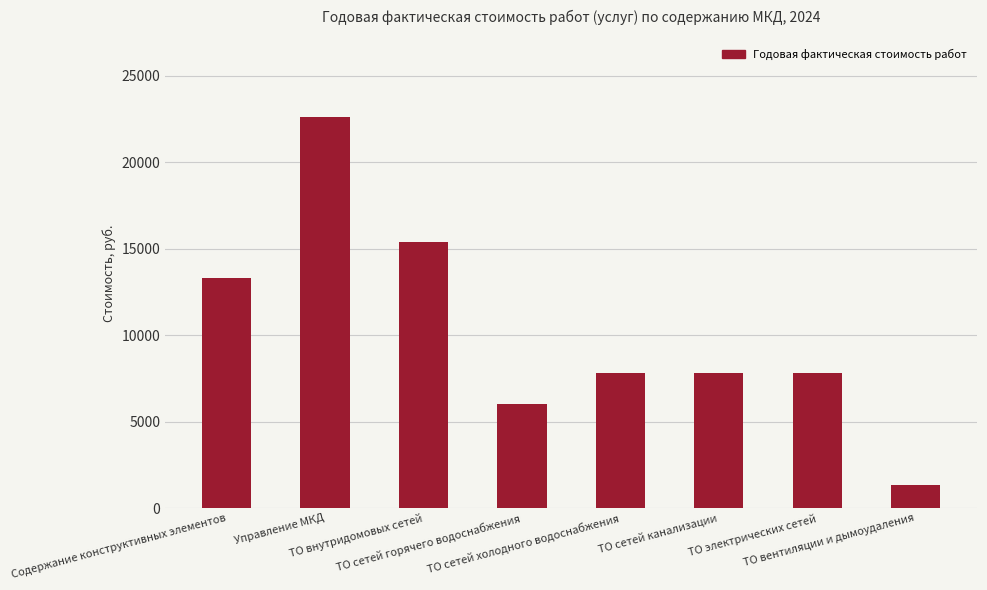

What position from the left is ТО сетей горячего водоснабжения?

4